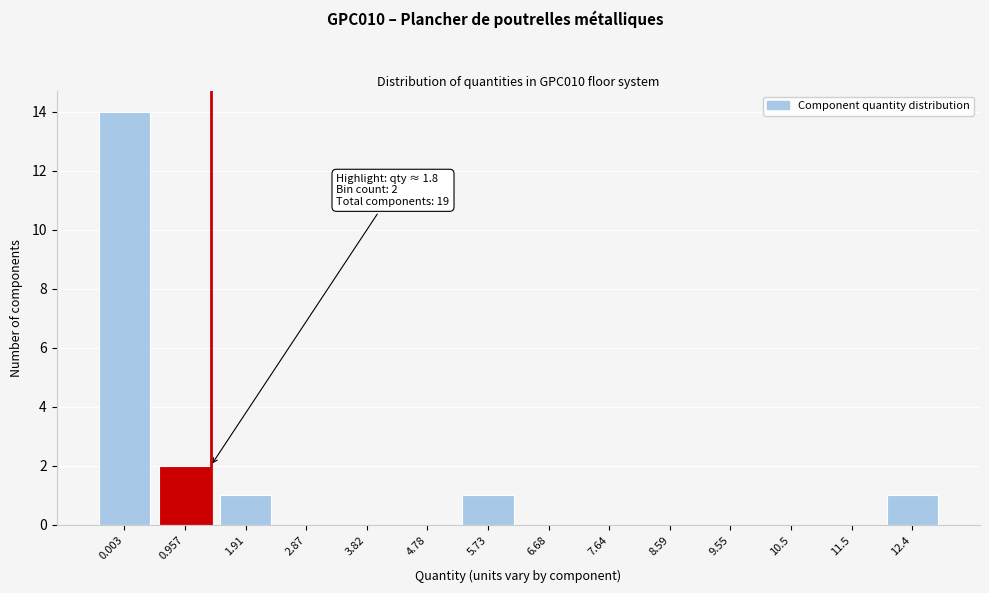

Reading left to right, list all the values displayed in this chart.

0.003=14	0.957=2	1.91=1	2.87=0	3.82=0	4.78=0	5.73=1	6.68=0	7.64=0	8.59=0	9.55=0	10.5=0	11.5=0	12.4=1